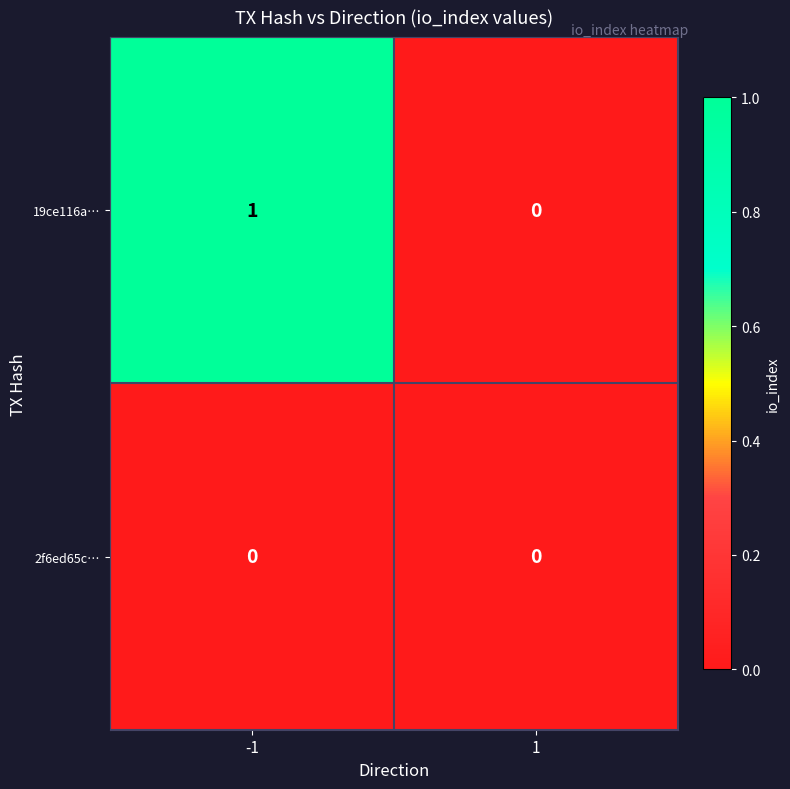

What is the total value across all series at -1?

1